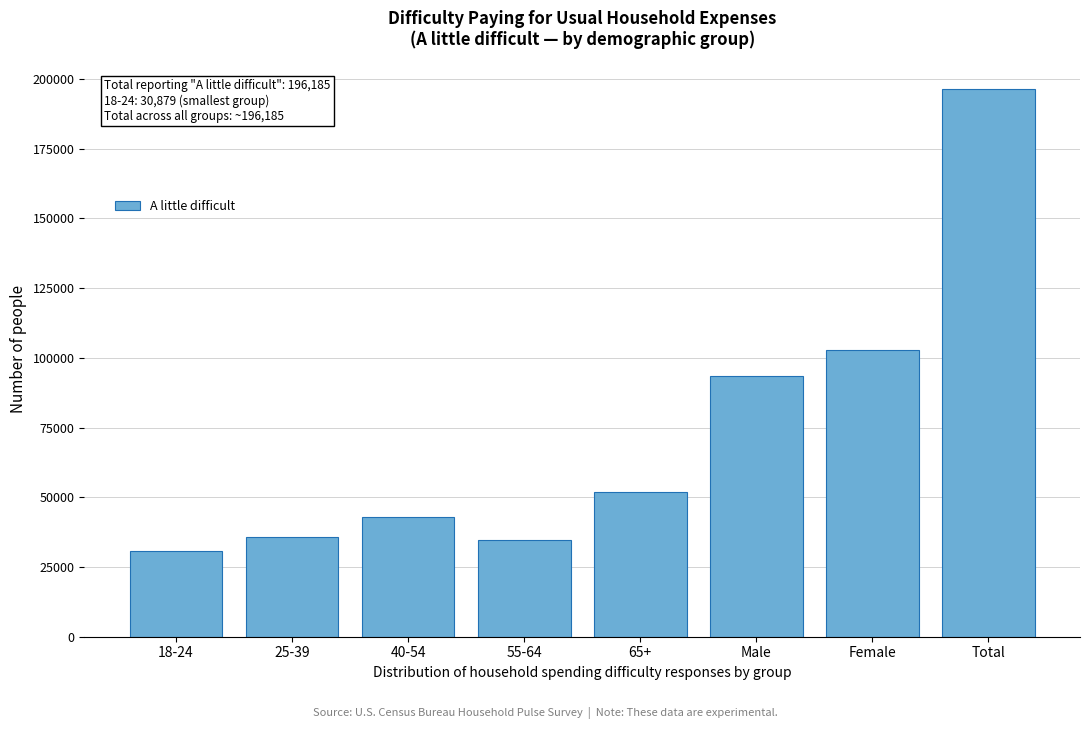

Reading left to right, transcribe all the data shown in this chart.

18-24=30879	25-39=35647	40-54=42837	55-64=34814	65+=52007	Male=93349	Female=102836	Total=196185